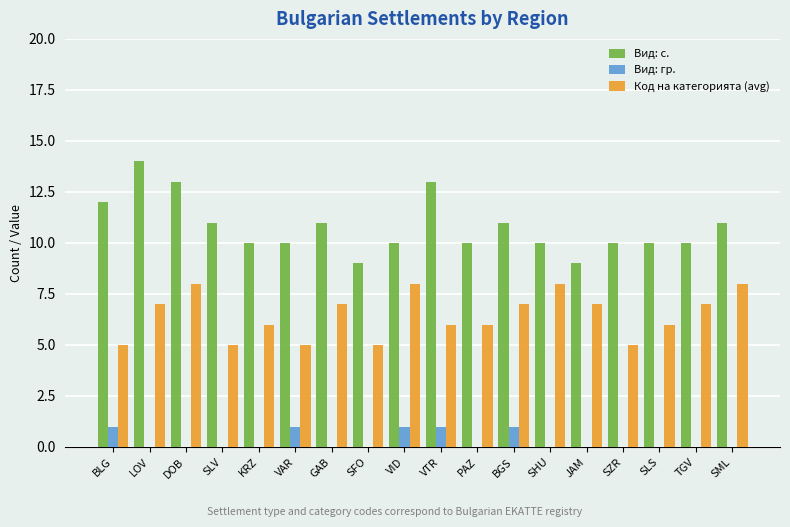

Which series has the largest total across all categories?

Вид: с.